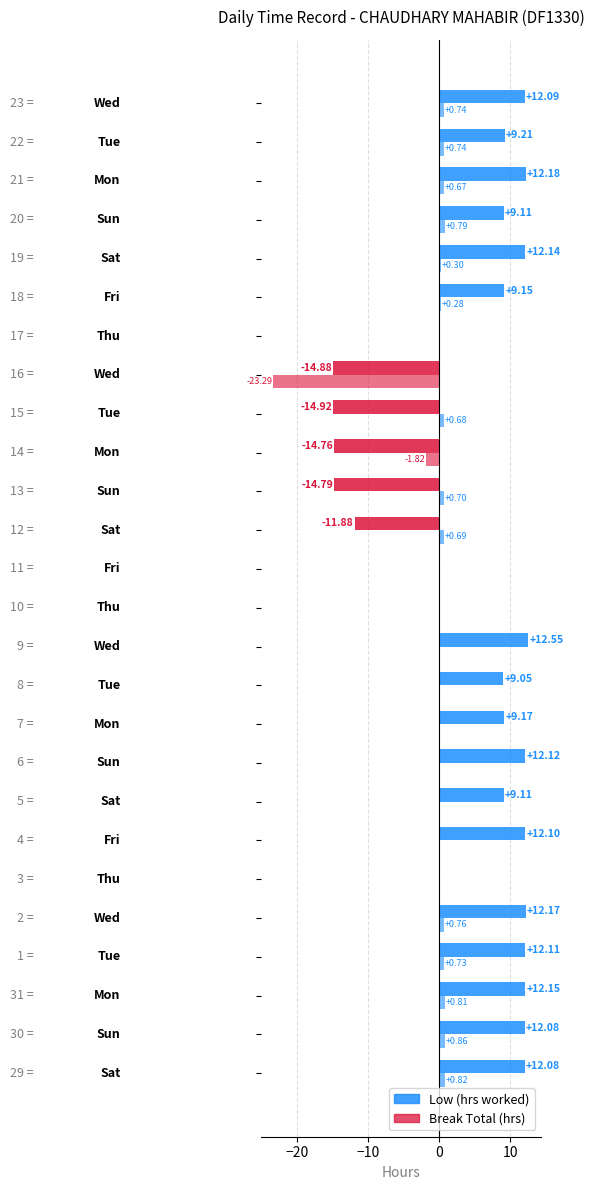

Which series has the widest spread of values?

Low (hrs worked)